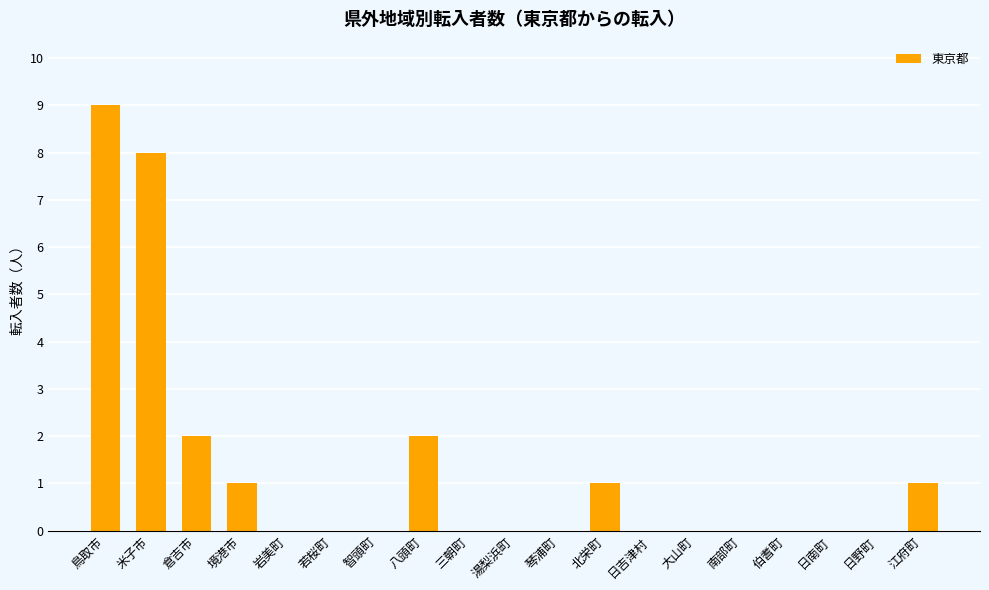

The chart shows a value of 2 at 八頭町. True or false?

True